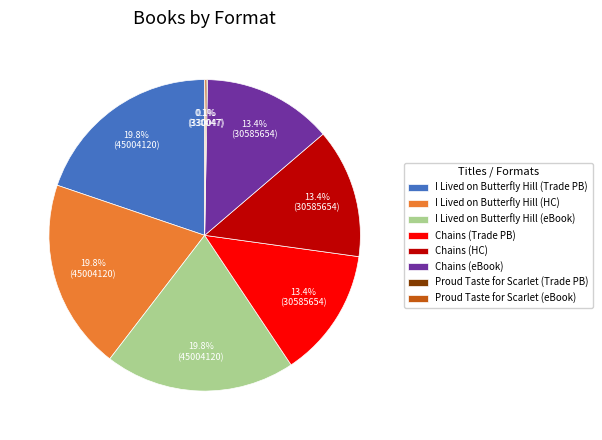

Does any single category account for the majority?

No